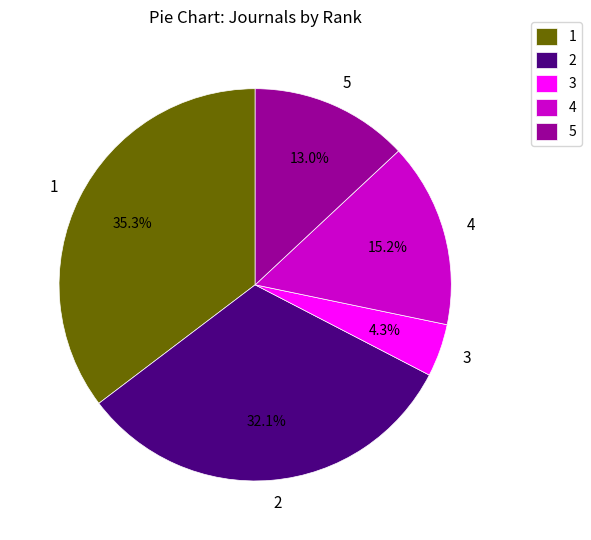

To the nearest percent, what is the difference between the largest and smallest slice percentages?

31%